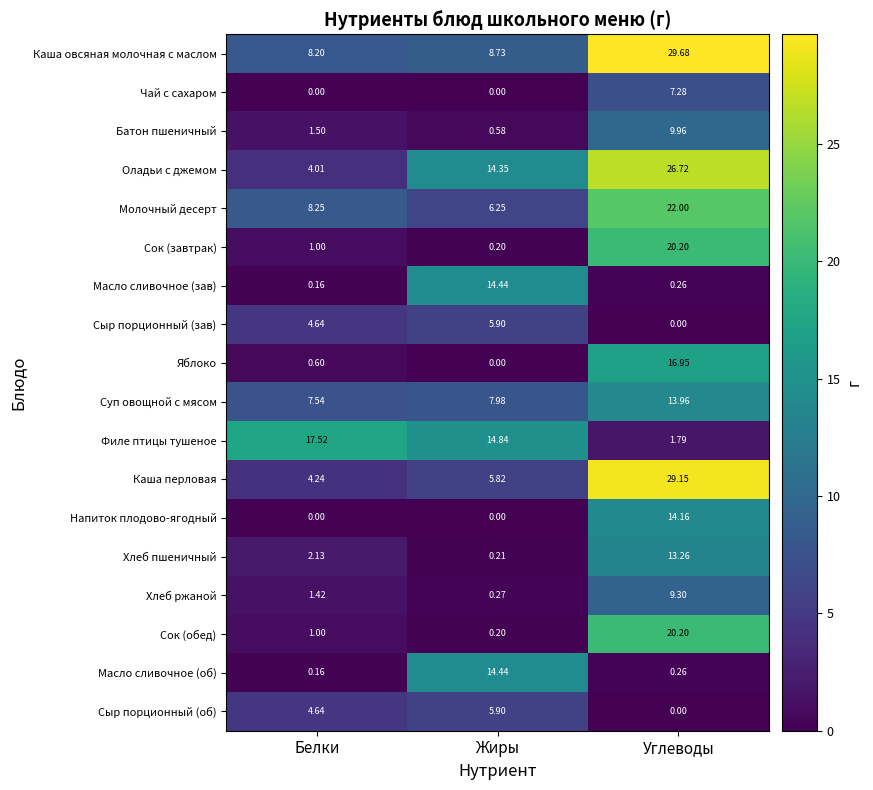

What is the total value across all series at Белки?

67.0